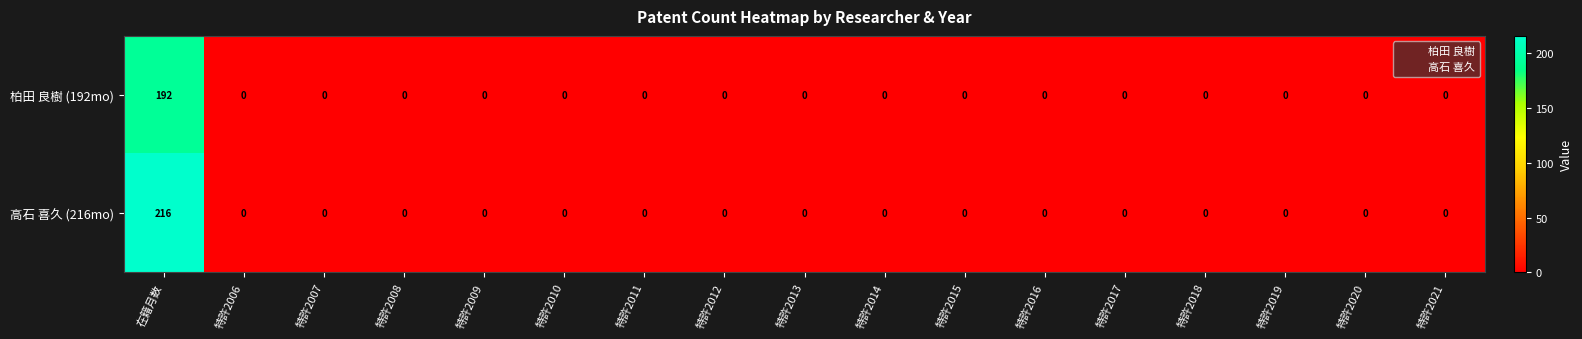

At which category is the sum across all series the highest?

在籍月数